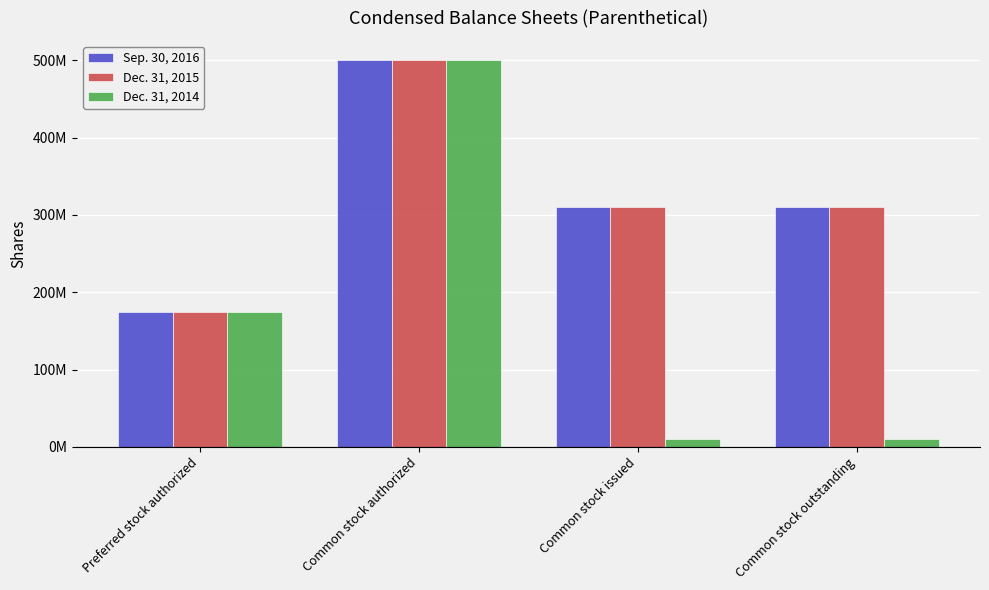

Reading left to right, extract all data points from this chart.

Sep. 30, 2016: Preferred stock authorized=175000000	Common stock authorized=500000000	Common stock issued=310868500	Common stock outstanding=310868500
Dec. 31, 2015: Preferred stock authorized=175000000	Common stock authorized=500000000	Common stock issued=310868500	Common stock outstanding=310868500
Dec. 31, 2014: Preferred stock authorized=175000000	Common stock authorized=500000000	Common stock issued=10368500	Common stock outstanding=10368500